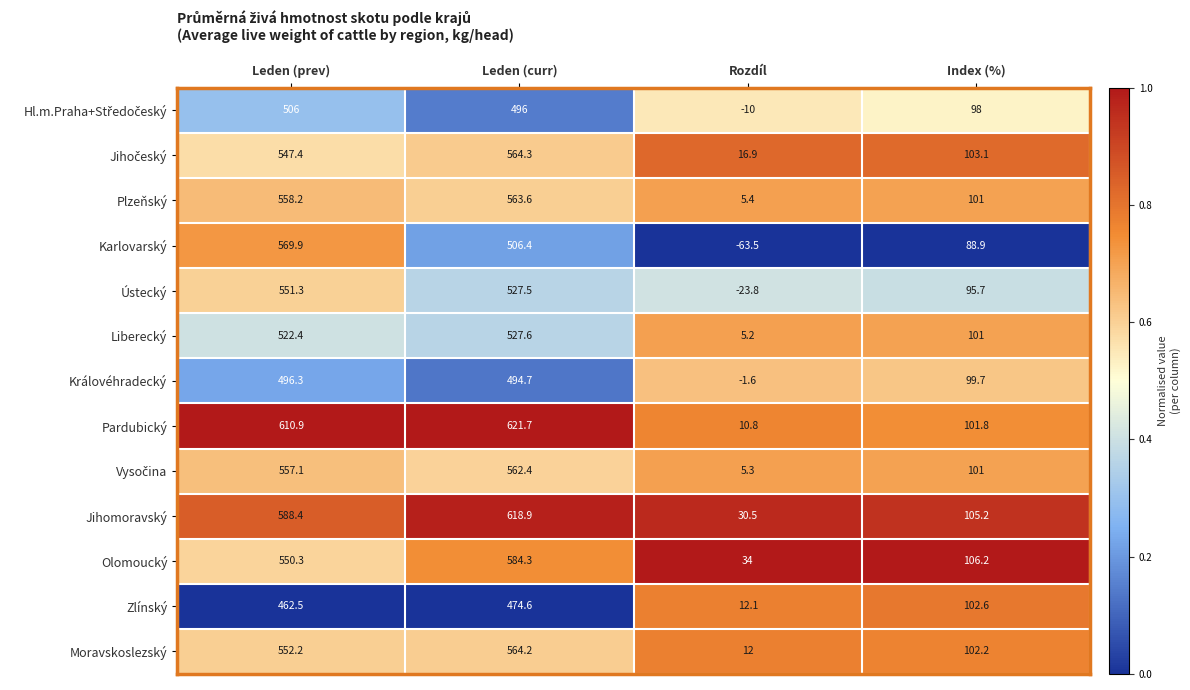

Rank the categories by Plzeňský value from lowest to highest.

Rozdíl, Index (%), Leden (prev), Leden (curr)